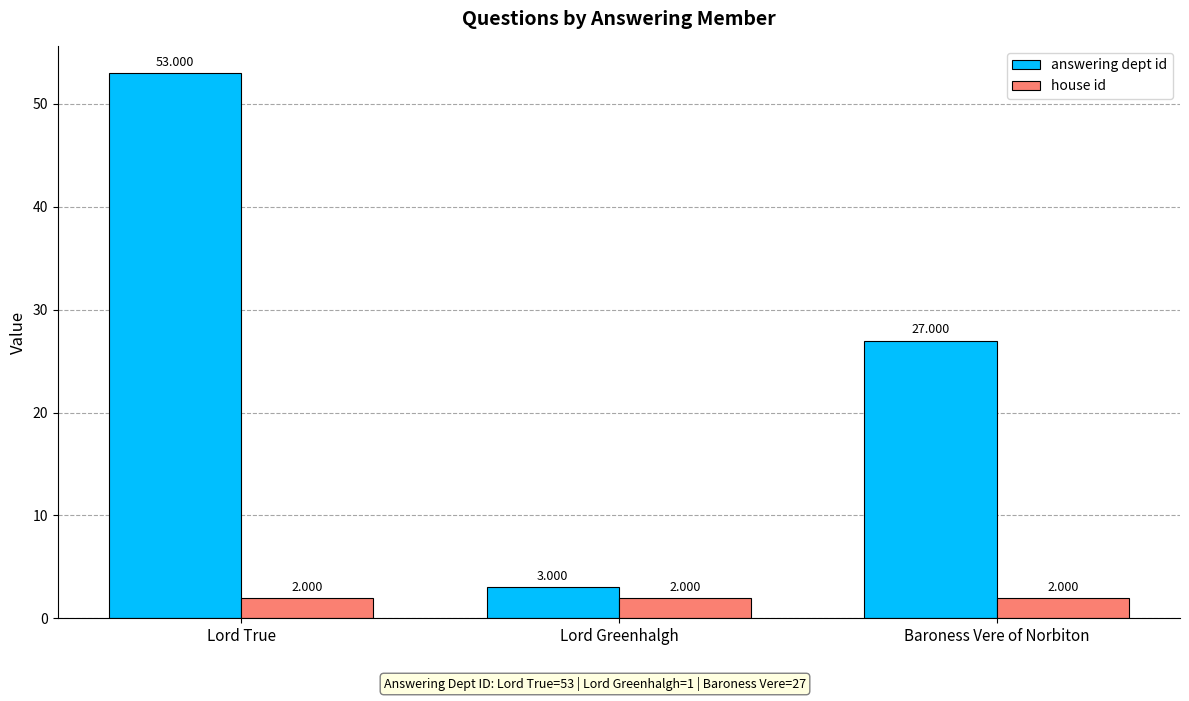

Rank the series by their average value, from lowest to highest.

house id, answering dept id